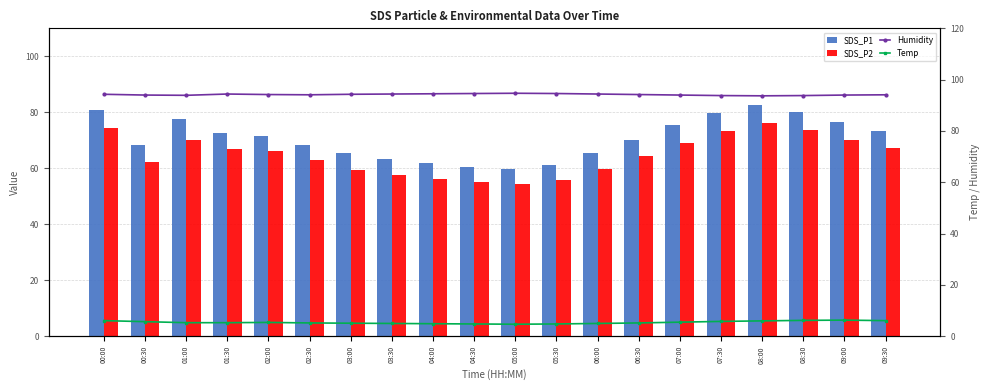

Which label corresponds to the largest value in the chart?

05:00